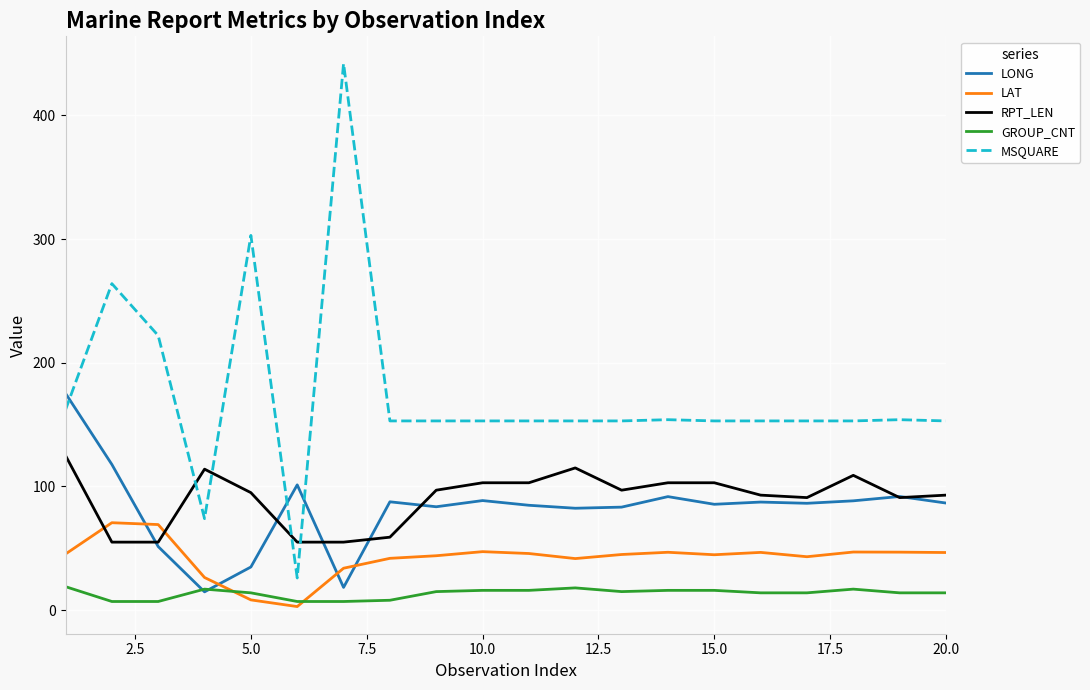

What is the maximum value shown in the chart?

442.0